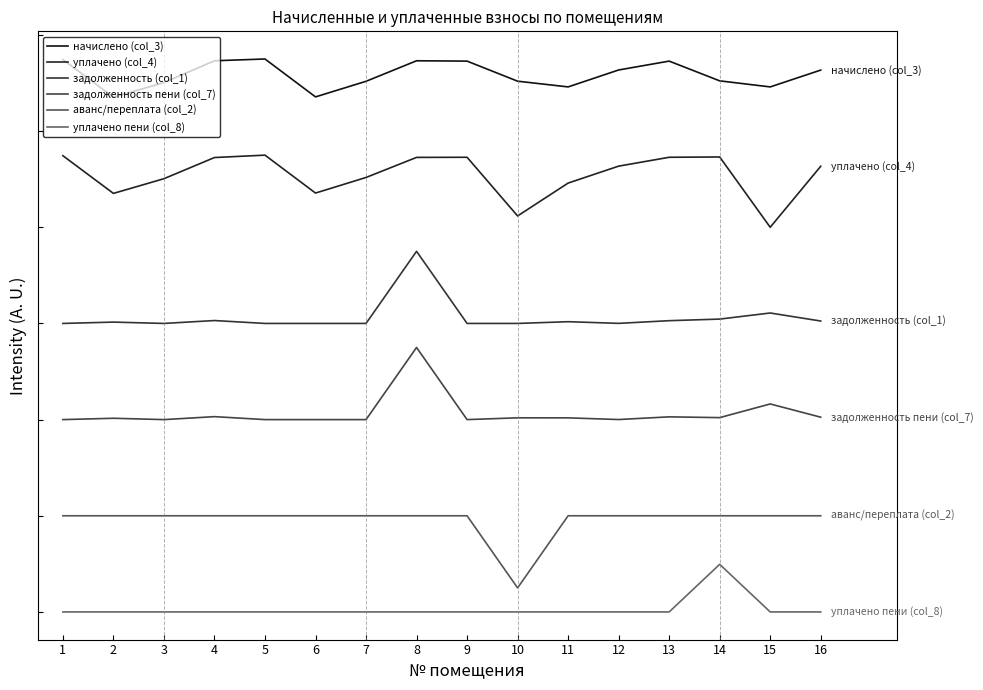

Is this an area chart (filled region under the line)?

No